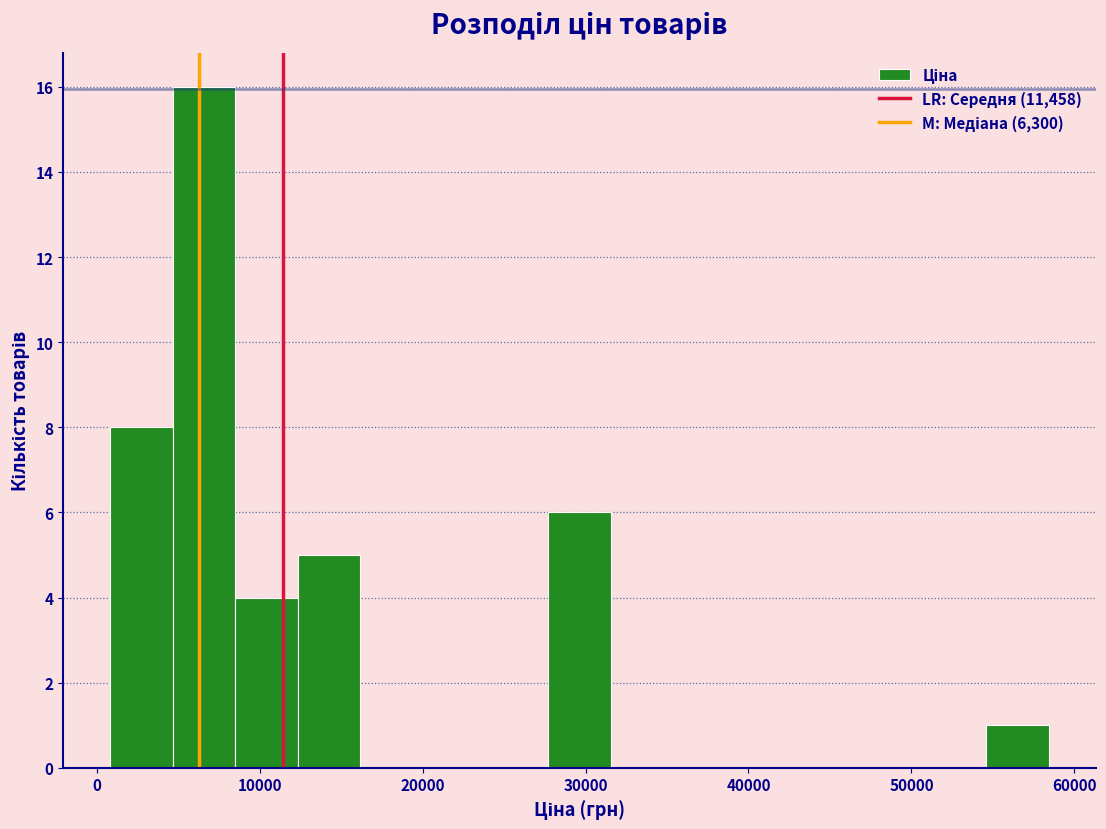

Read against the x-axis, roughly where is the centre of the tallest bar?

7000